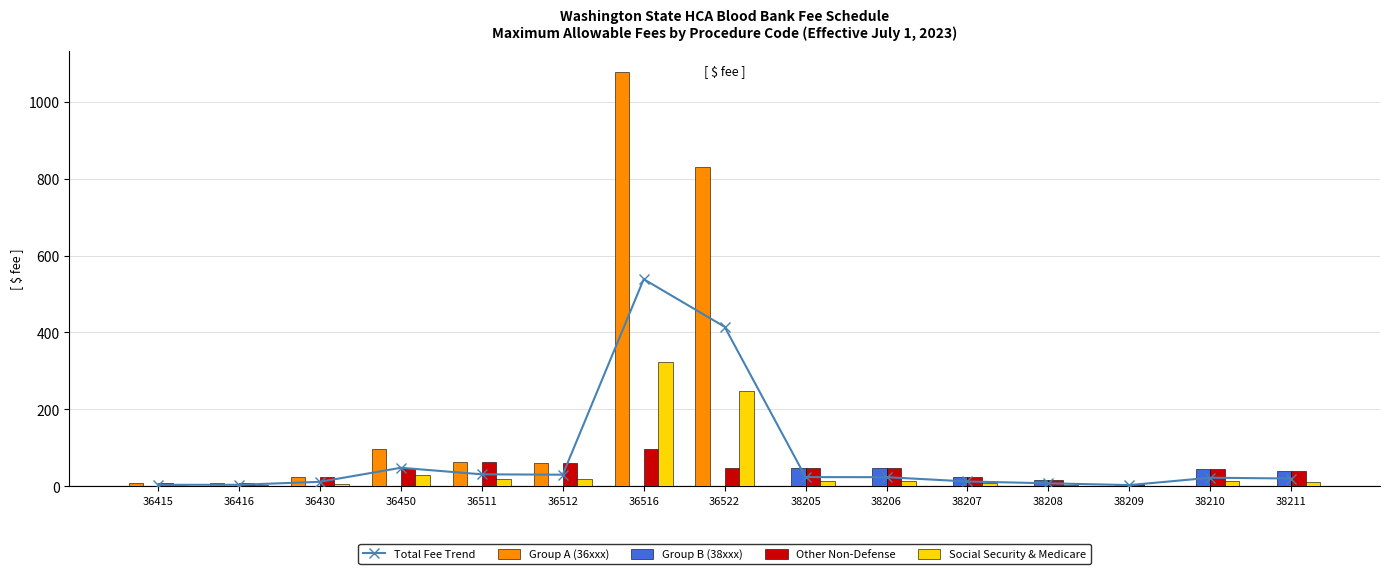

Where is Total Fee Trend nearest to the value 270?

36522